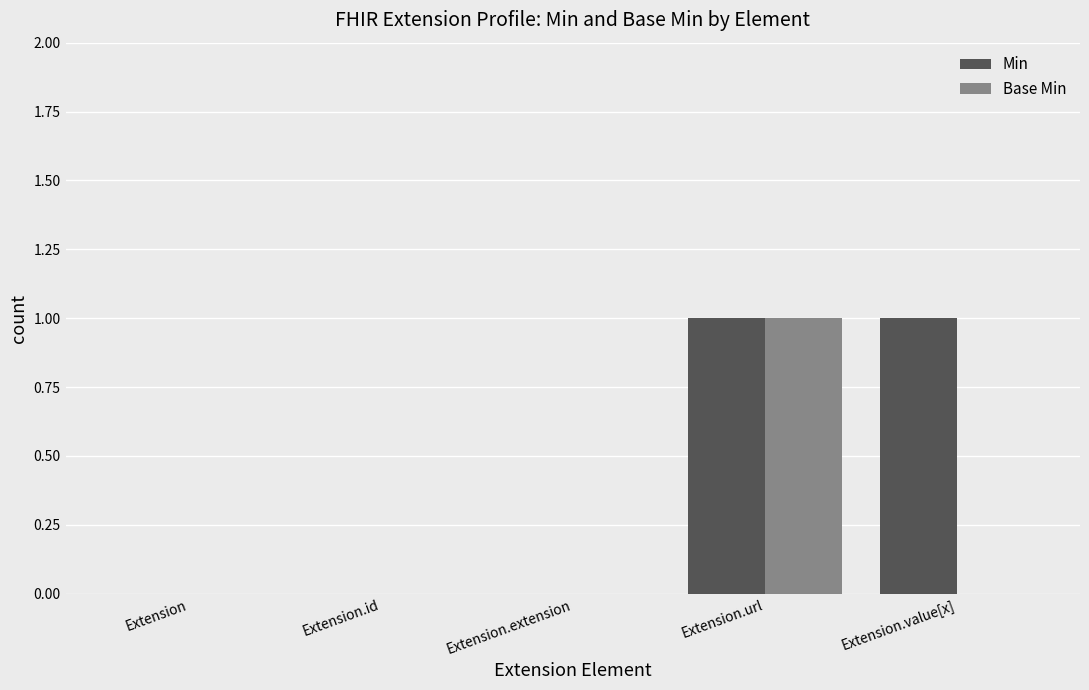

Are the bars horizontal?

No